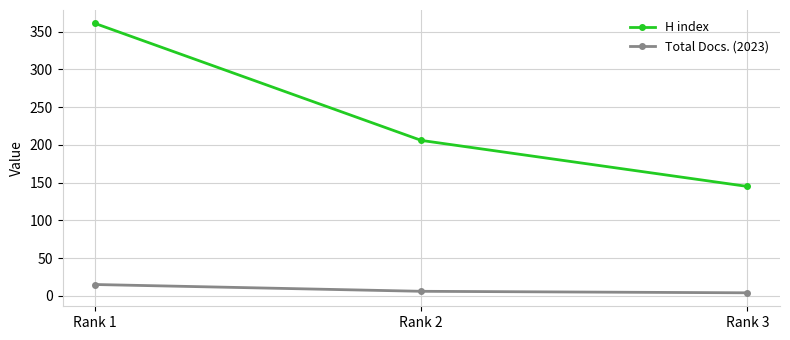

True or false: H index has a value of 530 at Rank 1.

False